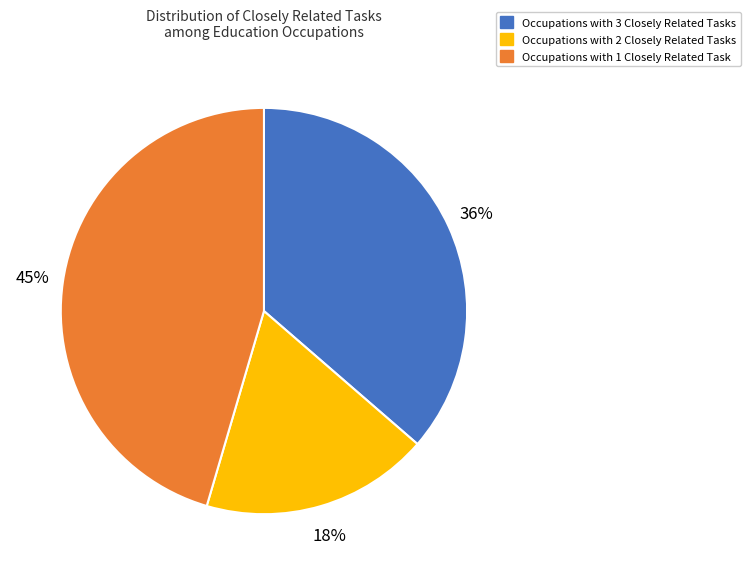

Does any single category account for the majority?

No